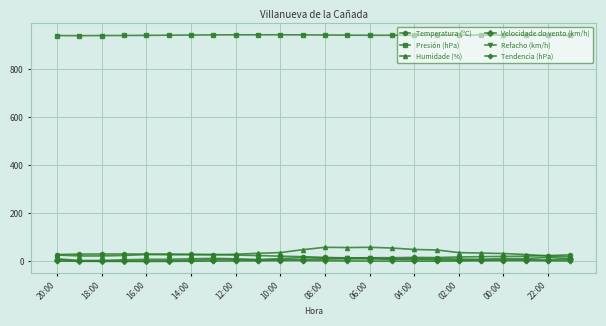

Does the chart display data point markers on the line(s)?

Yes